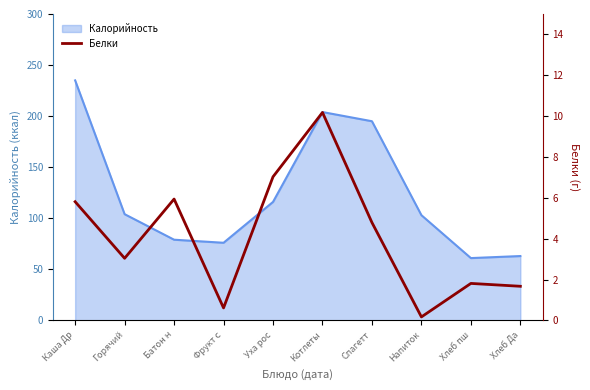

What is the approximate value of Калорийность at Котлеты?

204